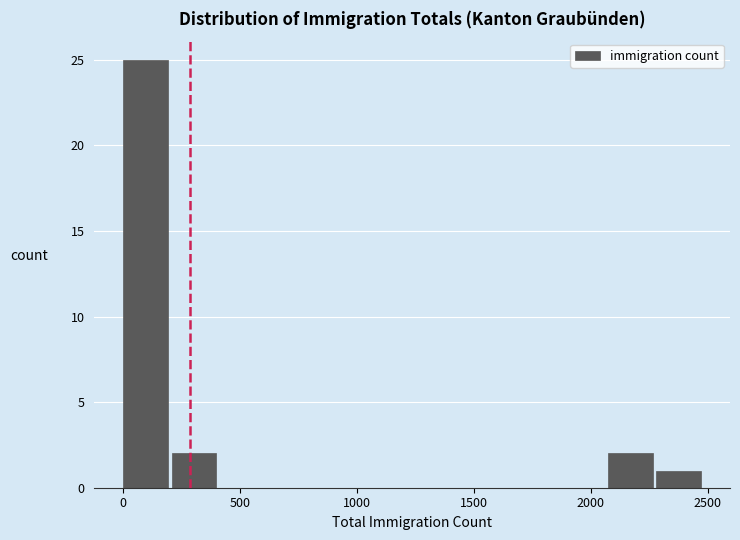

Which range on the x-axis has the tallest bar?

0 to 200